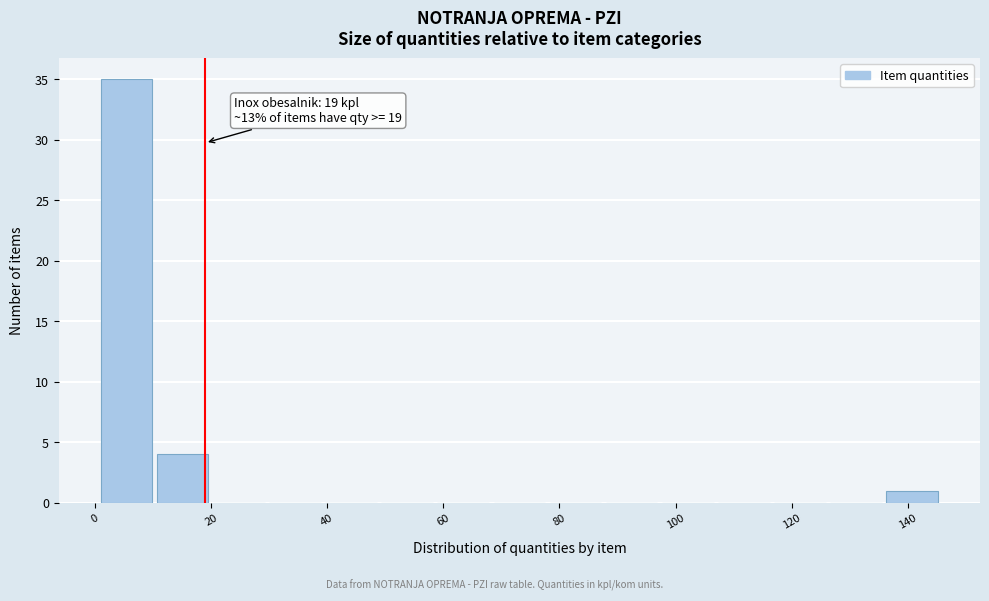

Over which range of the x-axis is the bar tallest?

2 to 10